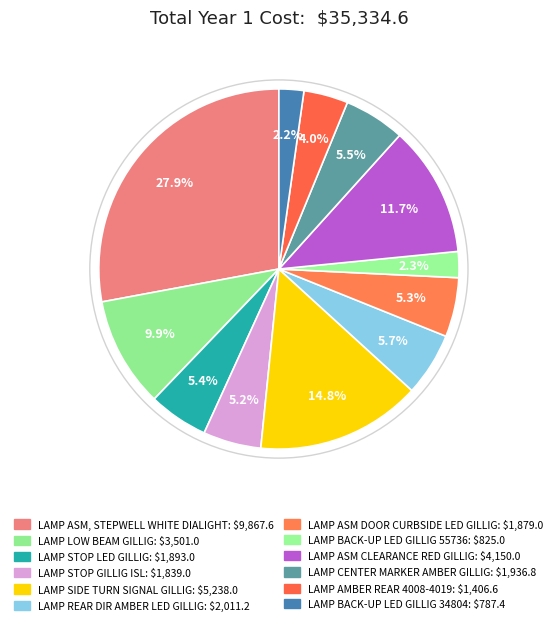

What percentage is the LAMP LOW BEAM GILLIG slice, to the nearest percent?

10%